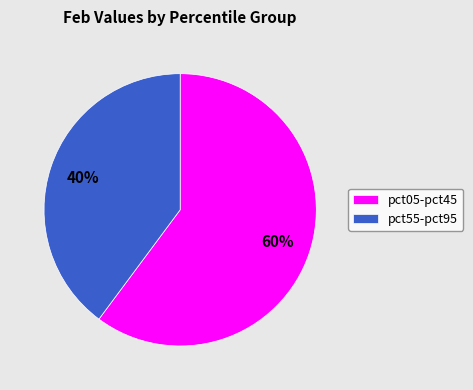

Do pct05-pct45 and pct55-pct95 together represent more than half of the pie?

Yes